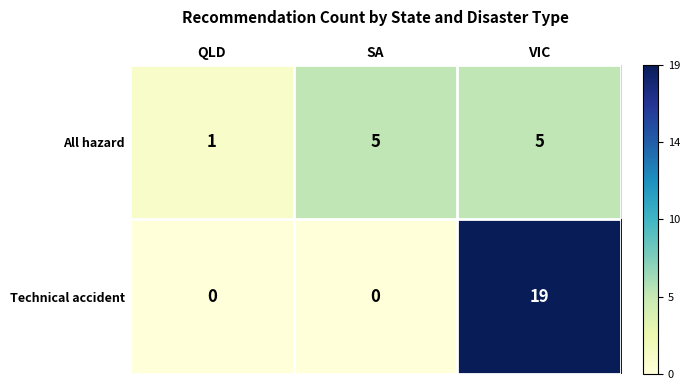

Which series has the widest spread of values?

Technical accident